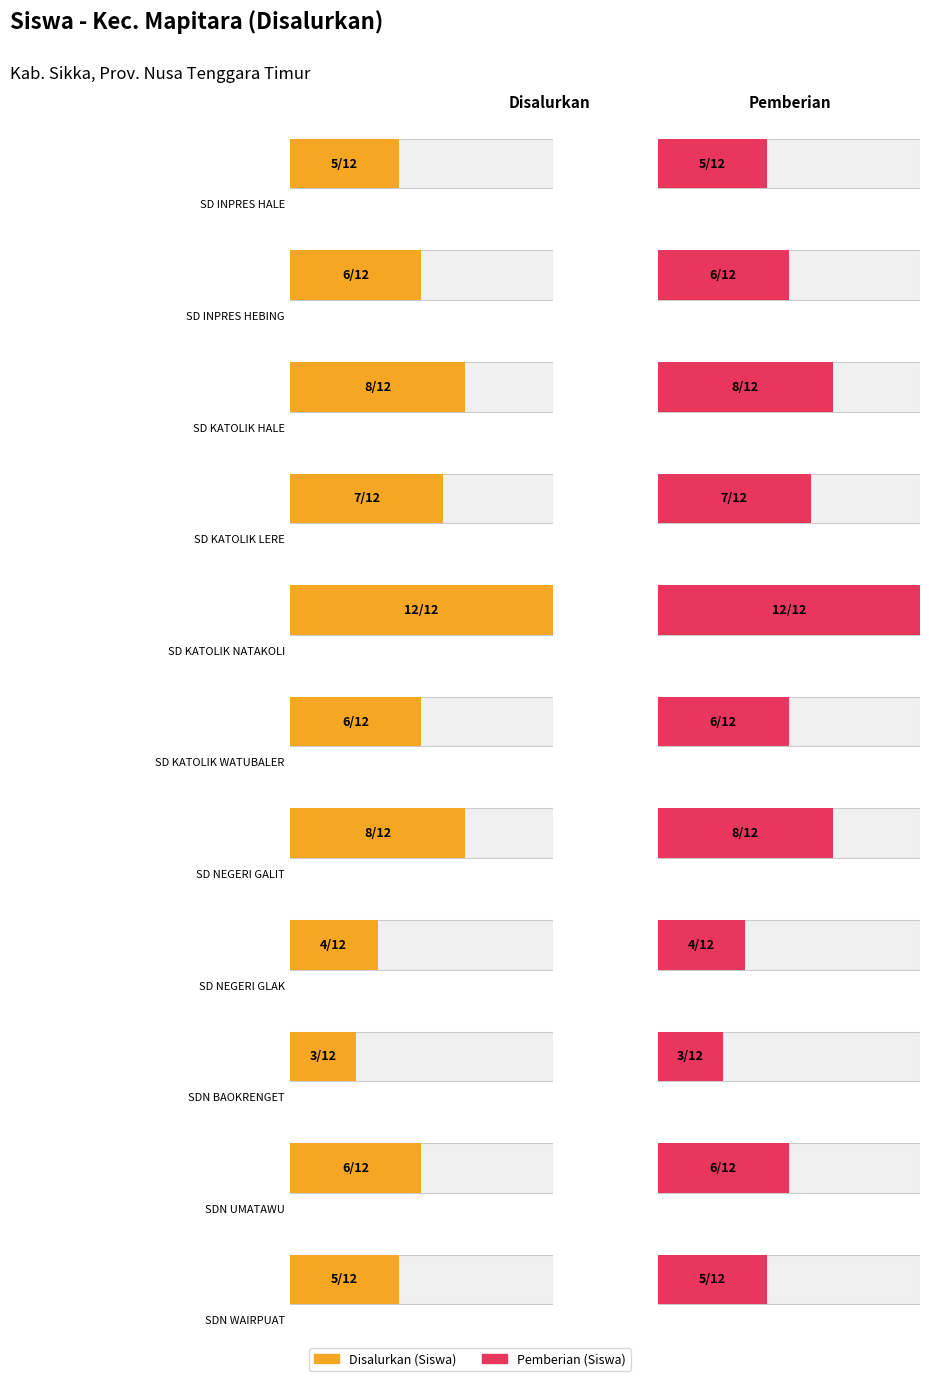

Which has a higher value, SD KATOLIK LERE or SD NEGERI GLAK?

SD KATOLIK LERE